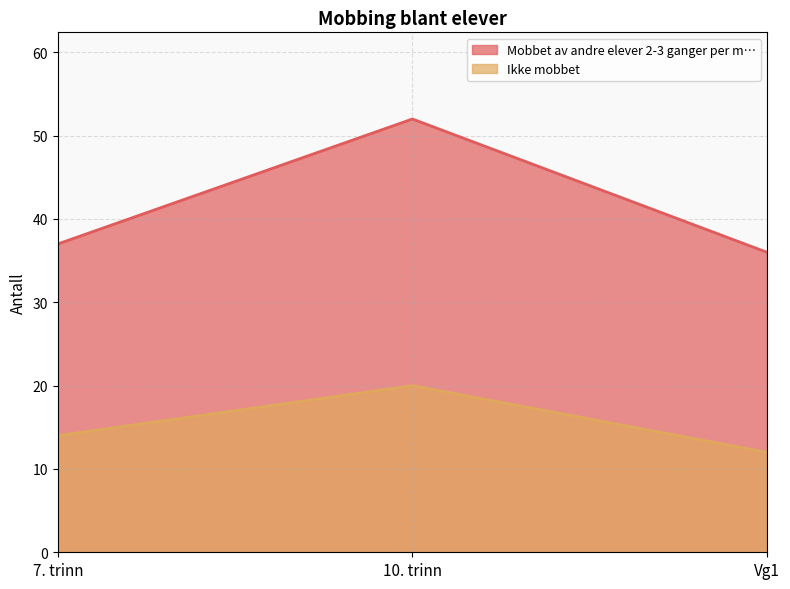

Which category has the highest value across all series?

10. trinn